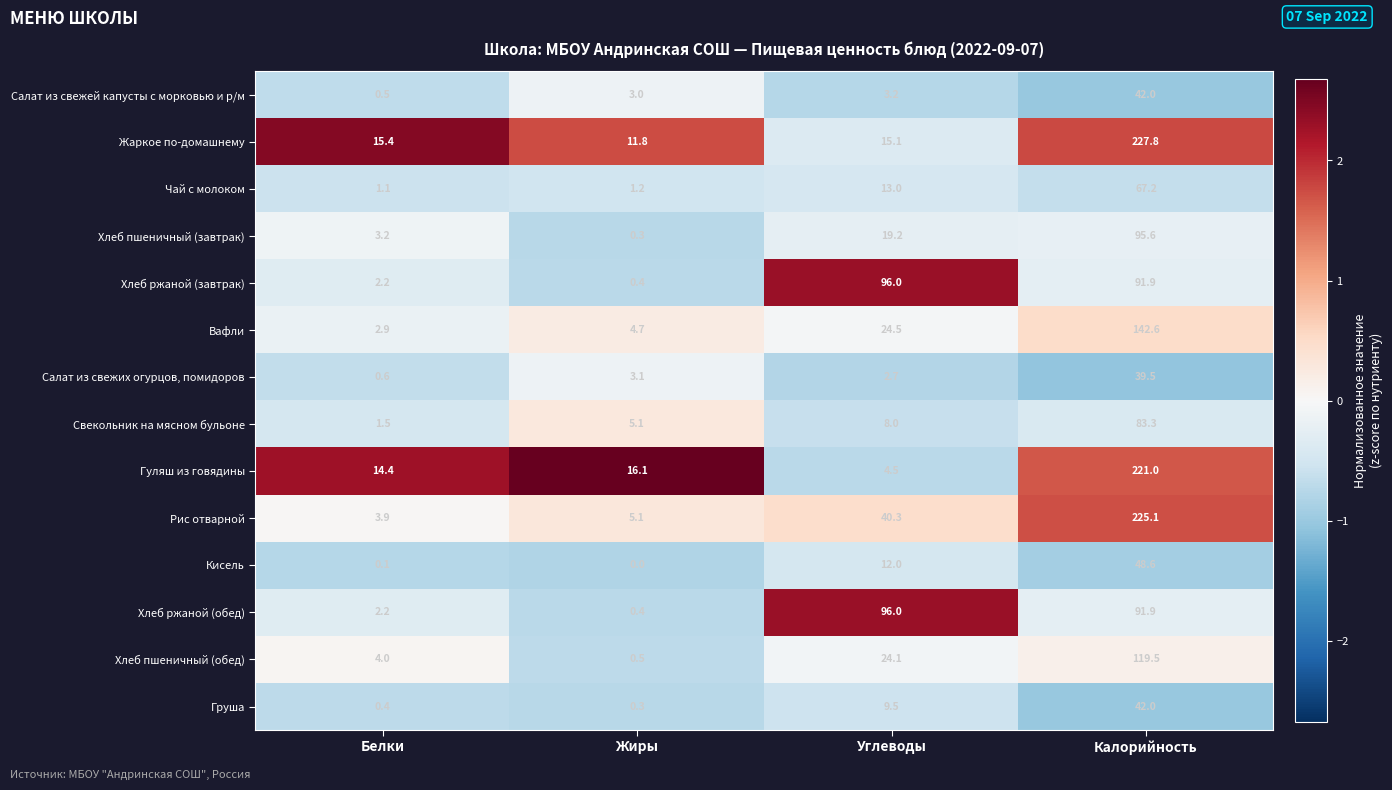

The Хлеб ржаной (завтрак) series shows 91.9 at Калорийность. True or false?

True